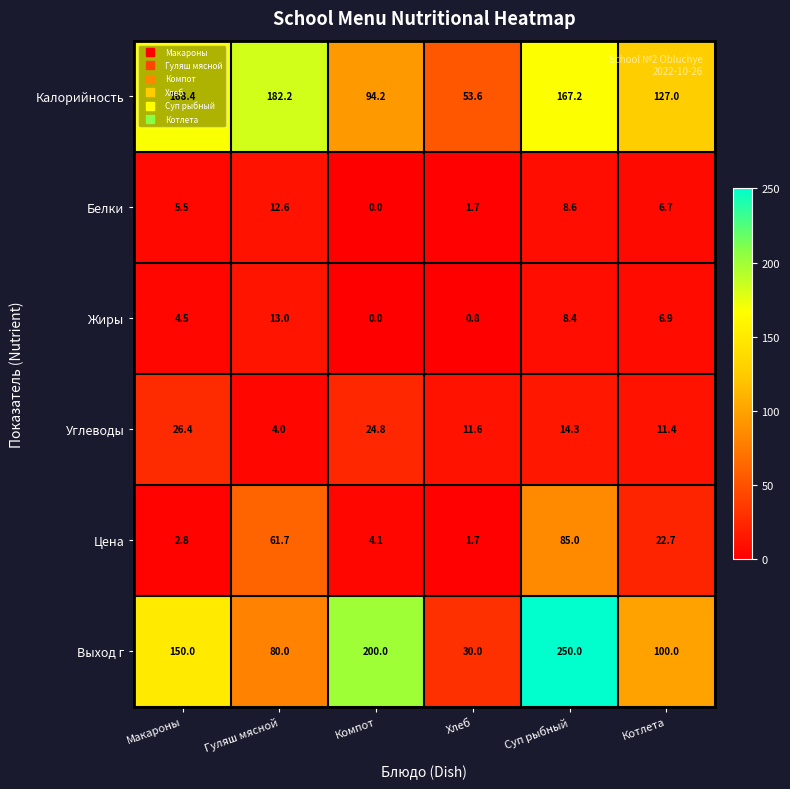

At Суп рыбный, list the series in order from largest to smallest.

Выход г, Калорийность, Цена, Углеводы, Белки, Жиры